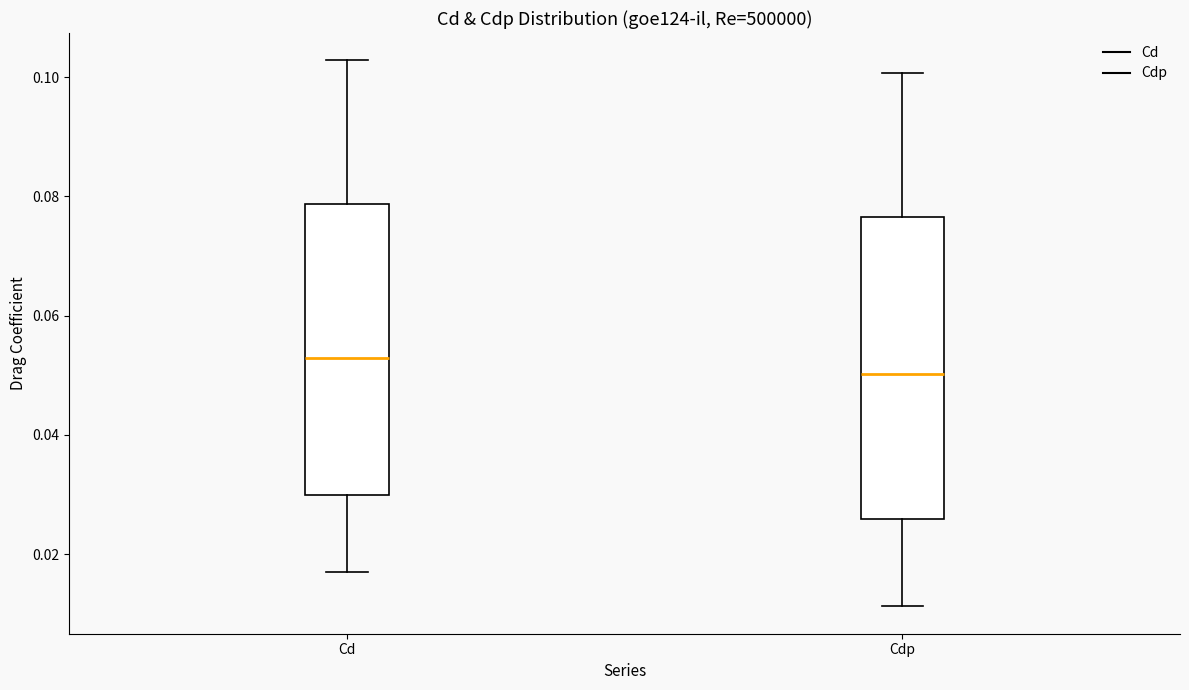

Which box's median line is the highest?

Cd